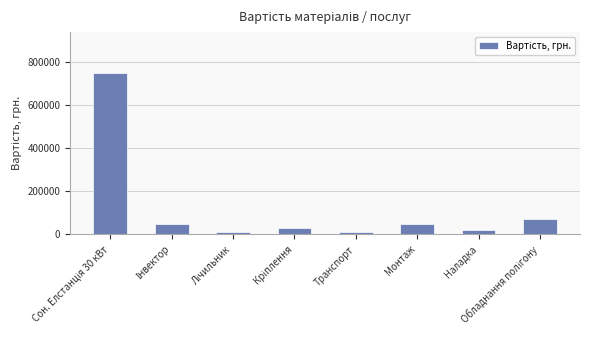

What is the difference between the maximum and minimum values?

740000